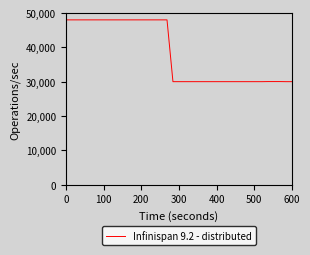

What is the minimum value shown in the chart?

30000.0